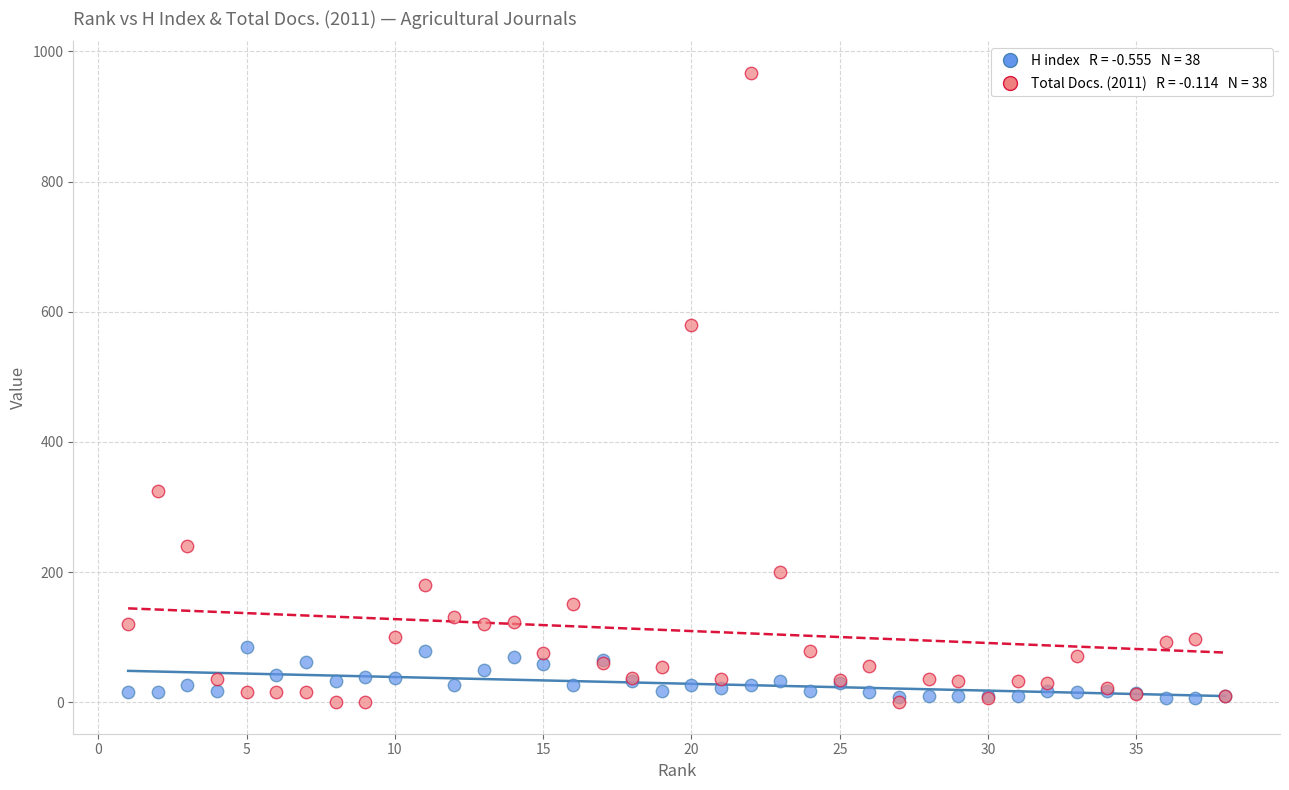

Across all series, what Y value is closest to 483?

579